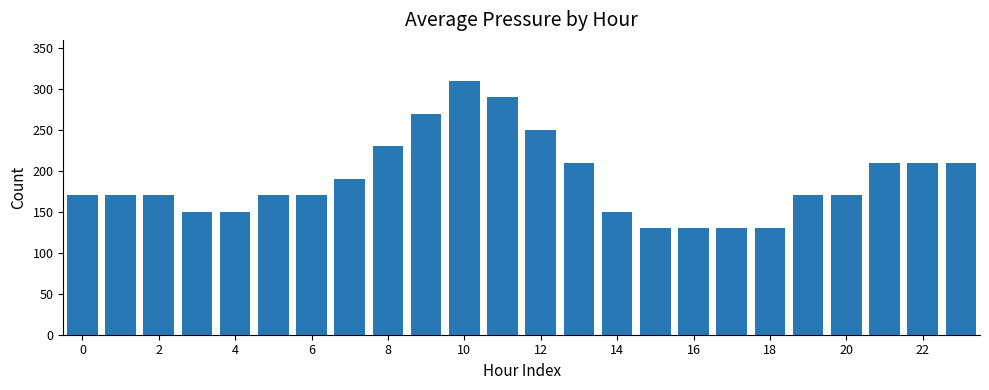

What is the smallest value displayed?

130